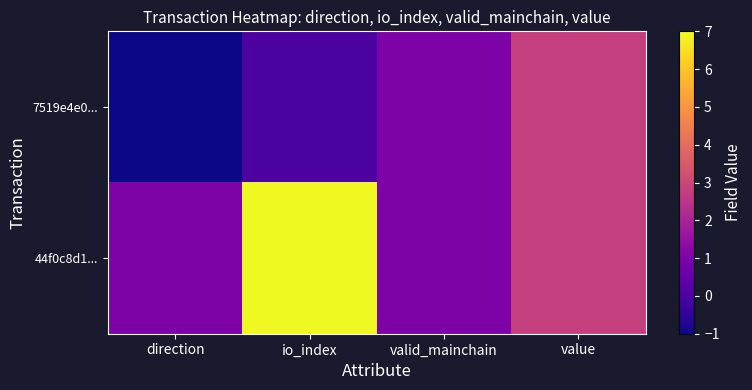

Reading left to right, what are all the values shown in this chart?

7519e4e0...: direction=-1.0	io_index=0.0	valid_mainchain=1.0	value=2.8
44f0c8d1...: direction=1.0	io_index=7.0	valid_mainchain=1.0	value=2.8